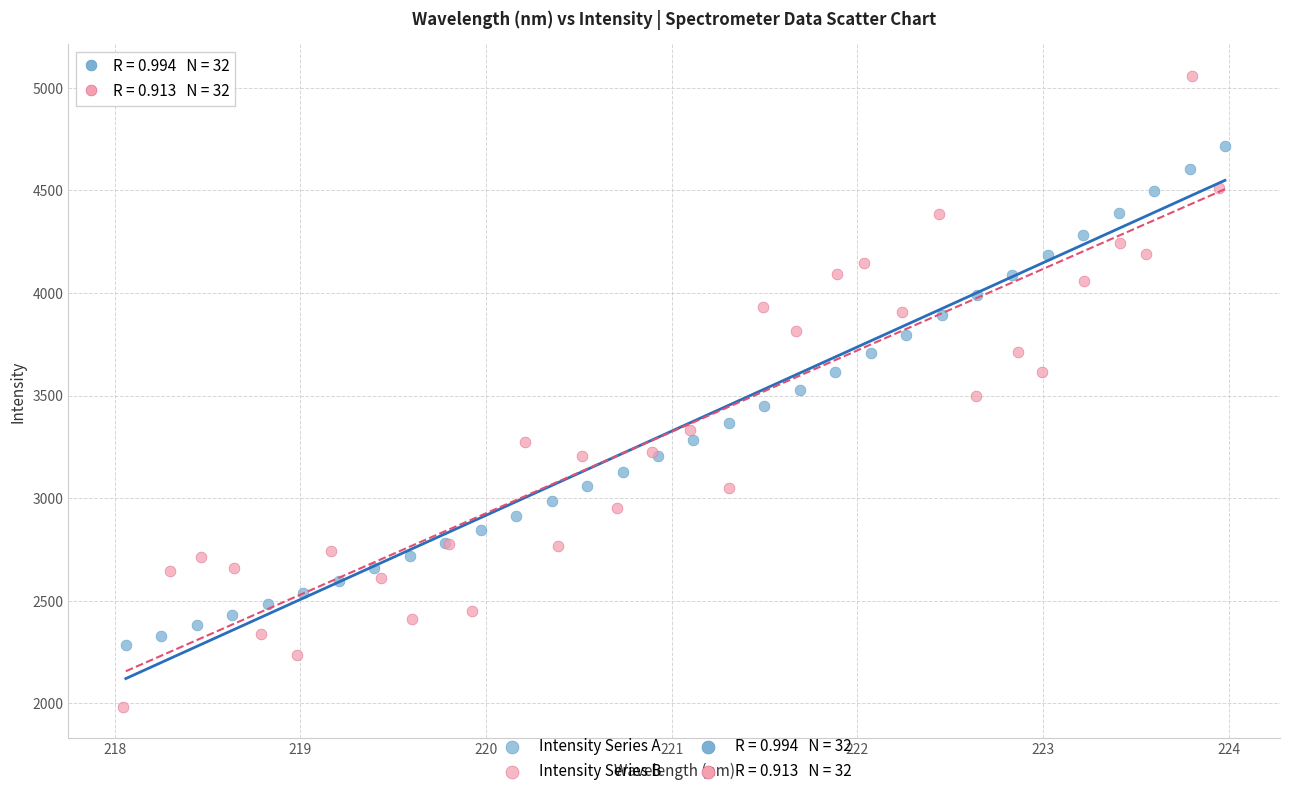

Which series contains the highest Y value?

Intensity Series B